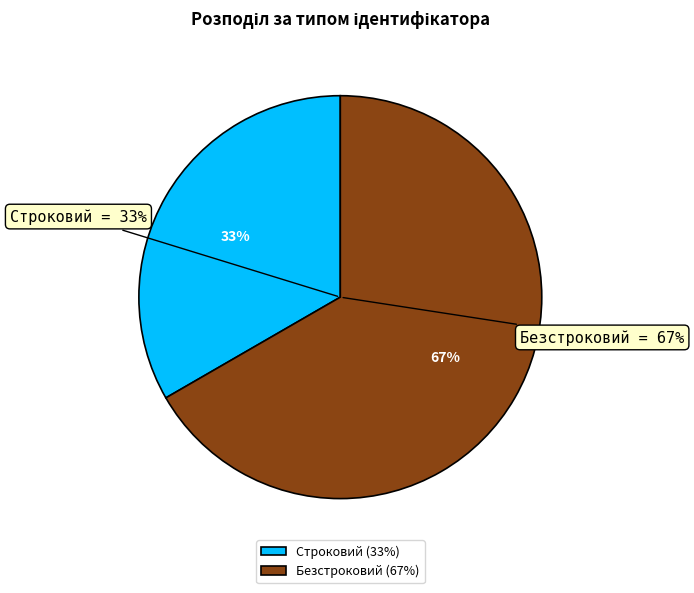

True or false: Безстроковий accounts for 60% of the total.

False